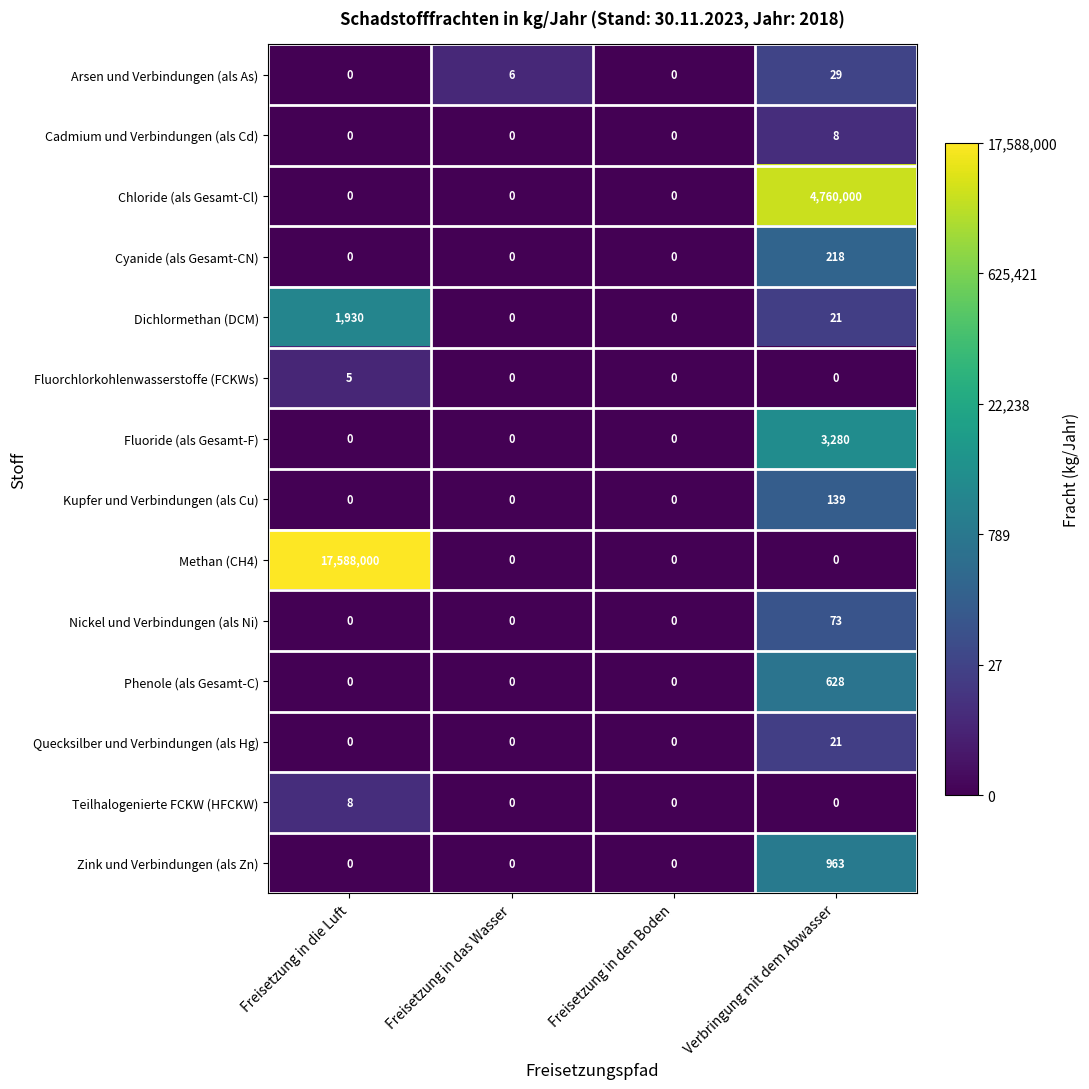

What is the sum of all Methan (CH4) values?

17588000